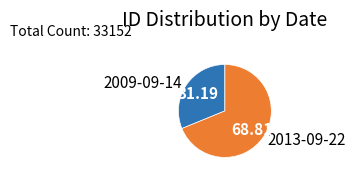

The 2013-09-22 slice represents 69% of the pie. True or false?

True